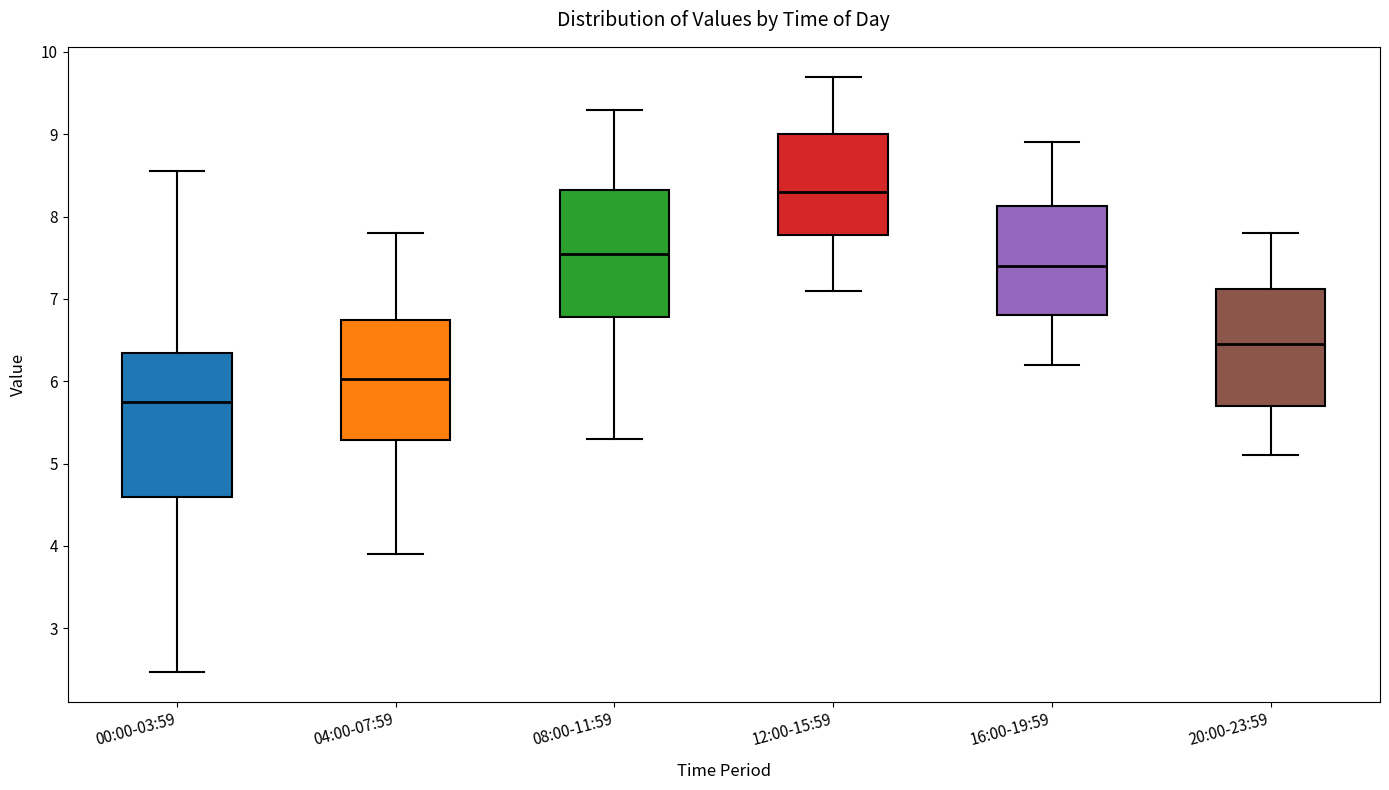

Which box's median line is the highest?

12:00-15:59